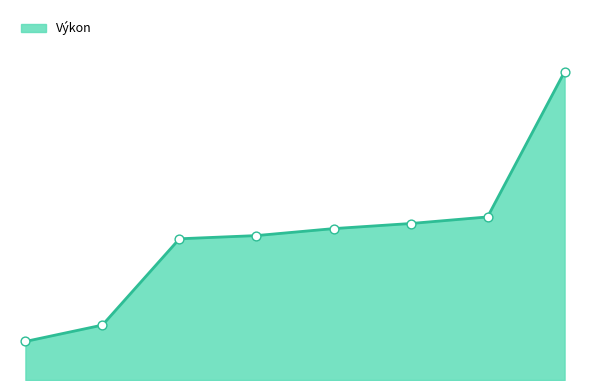

Does the chart have visible grid lines?

No